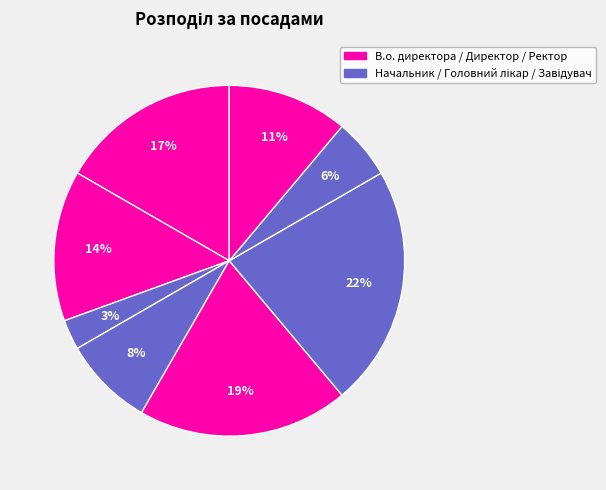

How many slices are in this pie chart?

8